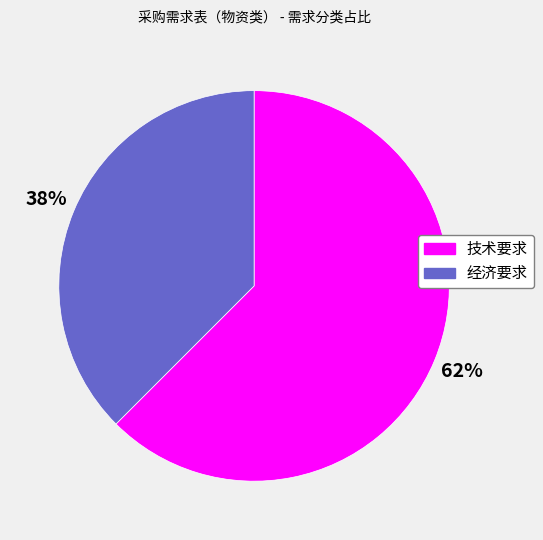

What is the largest slice in the pie chart?

技术要求